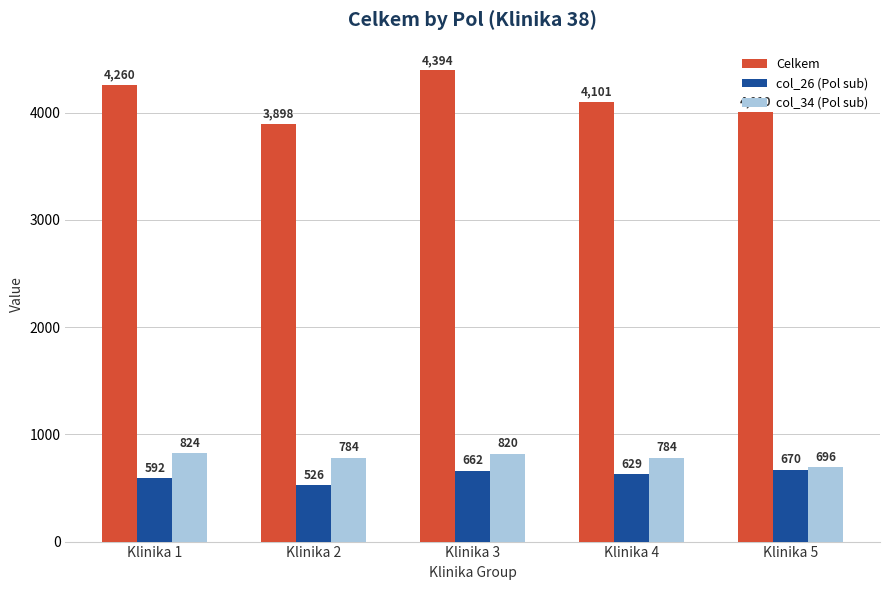

Count the number of categories in the chart.

5